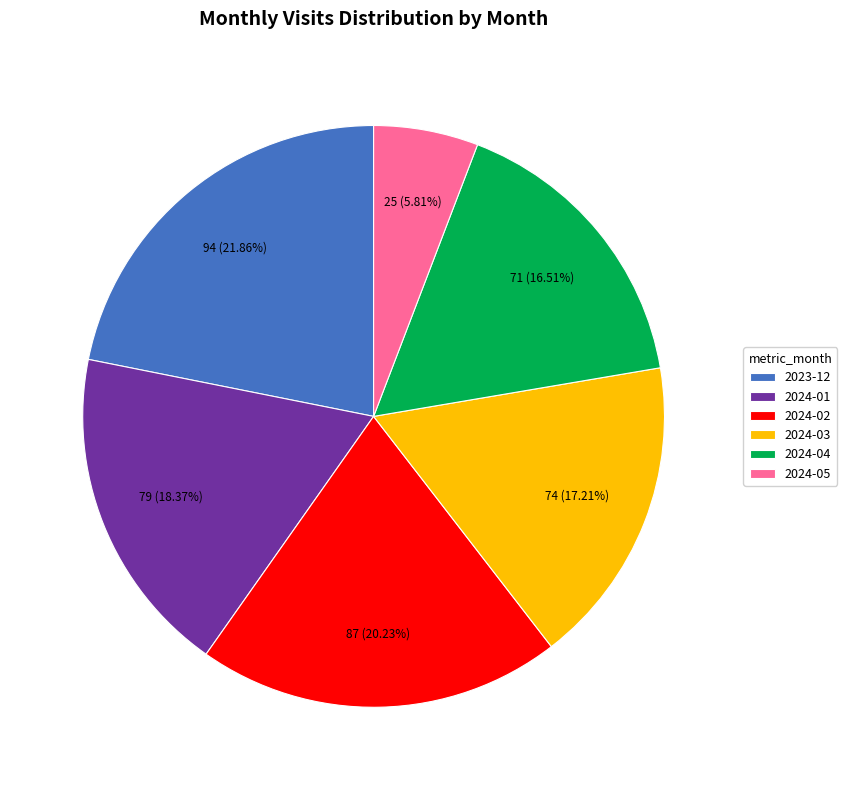

To the nearest percent, what is the combined percentage of 2024-04 and 2024-03?

34%